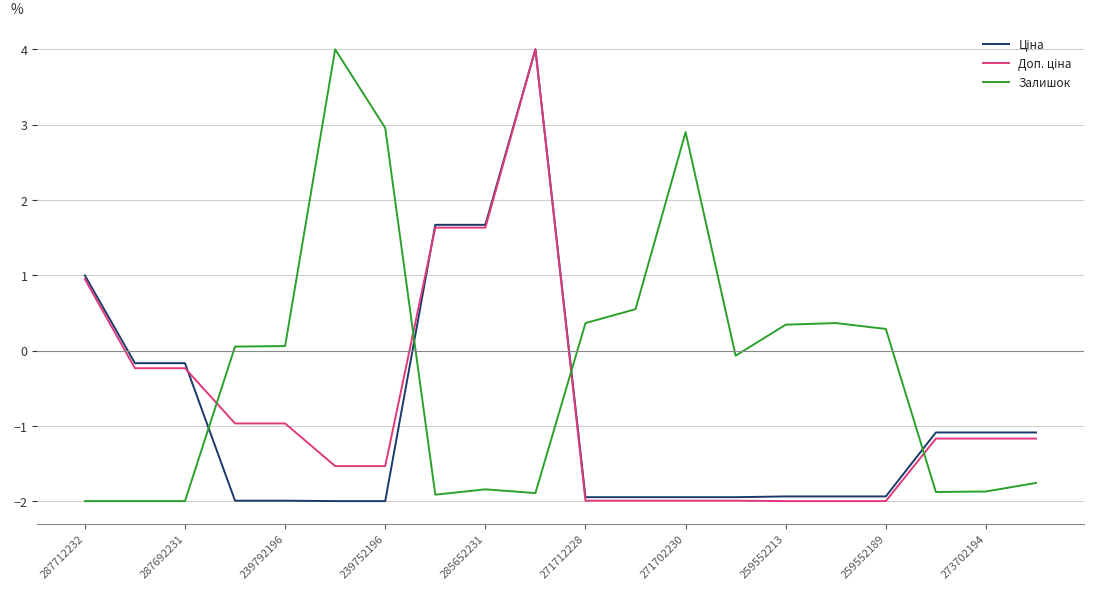

Reading left to right, what are all the values shown in this chart?

Ціна: 1.0	-0.2	-0.2	-2.0	-2.0	-2.0	-2.0	1.7	1.7	4.0	-1.9	-1.9	-1.9	-1.9	-1.9	-1.9	-1.9	-1.1	-1.1	-1.1
Доп. ціна: 0.9	-0.2	-0.2	-1.0	-1.0	-1.5	-1.5	1.6	1.6	4.0	-2.0	-2.0	-2.0	-2.0	-2.0	-2.0	-2.0	-1.2	-1.2	-1.2
Залишок: -2.0	-2.0	-2.0	0.1	0.1	4.0	3.0	-1.9	-1.8	-1.9	0.4	0.5	2.9	-0.1	0.3	0.4	0.3	-1.9	-1.9	-1.8